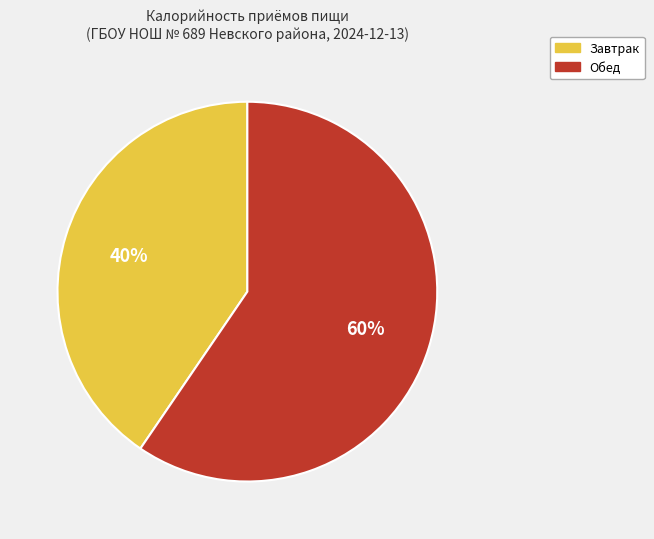

Which category accounts for the majority?

Обед